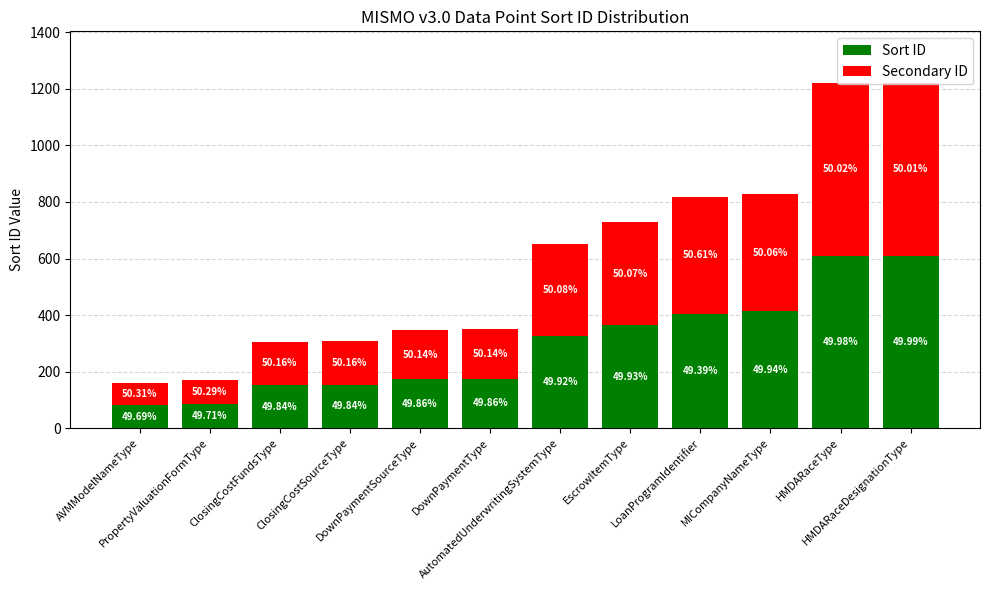

What position from the left is PropertyValuationFormType?

2